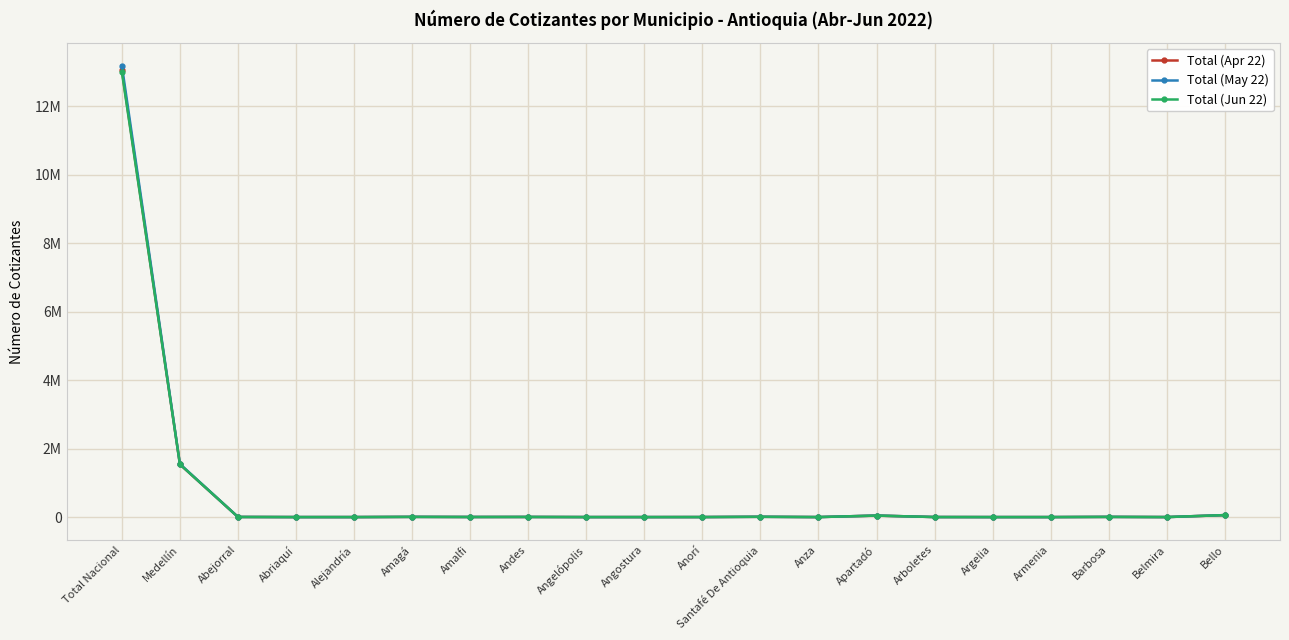

Which series changed the most between Amagá and Angelópolis?

Total (Apr 22)